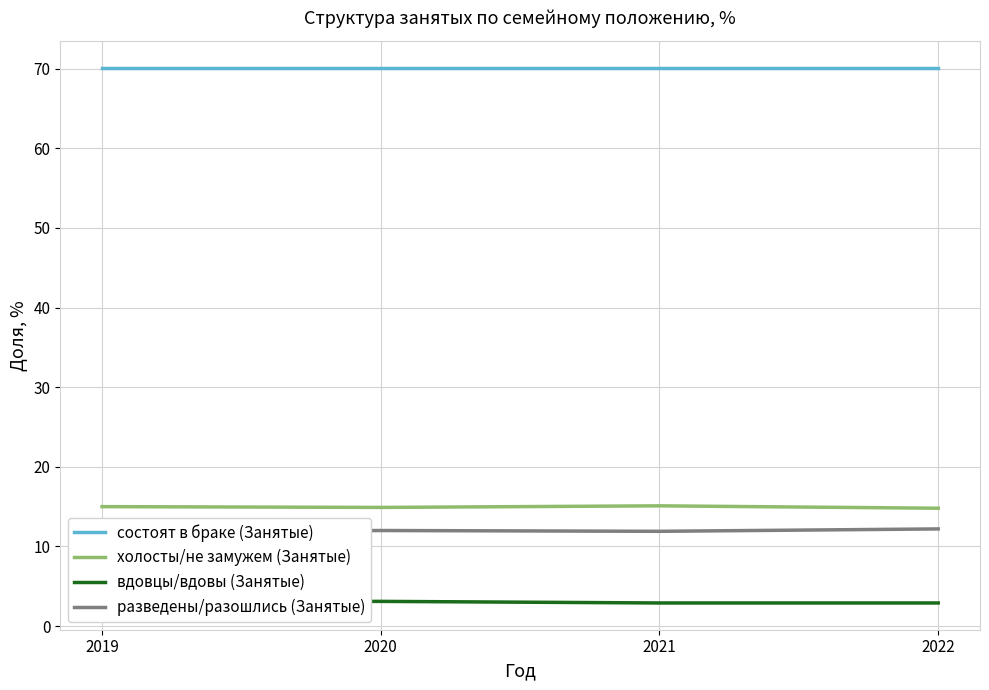

Reading right to left, what are all the values shown in this chart?

состоят в браке (Занятые): 70.1	70.1	70.1	70.1
холосты/не замужем (Занятые): 14.8	15.1	14.9	15.0
вдовцы/вдовы (Занятые): 2.9	2.9	3.1	3.1
разведены/разошлись (Занятые): 12.2	11.9	12.0	11.8